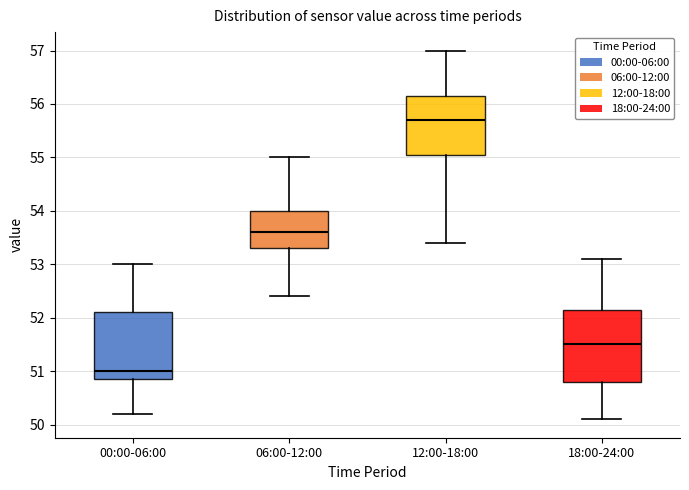

Reading left to right, read every box against the y-axis: the position of its median line, the range the box covers, and the ends of its whiskers. The values are not printed on the chart, so give them approximately, as read against the axis.

00:00-06:00: median 51.0, box 50.9 to 52.1, whiskers 50.2 to 53.0
06:00-12:00: median 53.6, box 53.3 to 54.0, whiskers 52.4 to 55.0
12:00-18:00: median 55.7, box 55.1 to 56.2, whiskers 53.4 to 57.0
18:00-24:00: median 51.5, box 50.8 to 52.2, whiskers 50.1 to 53.1